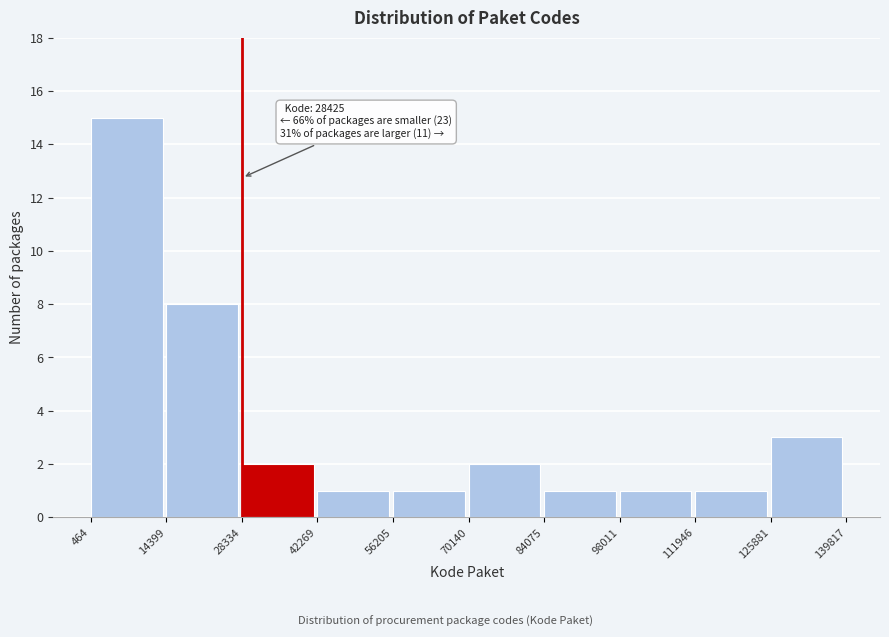

Which range on the x-axis has the tallest bar?

464 to 14399